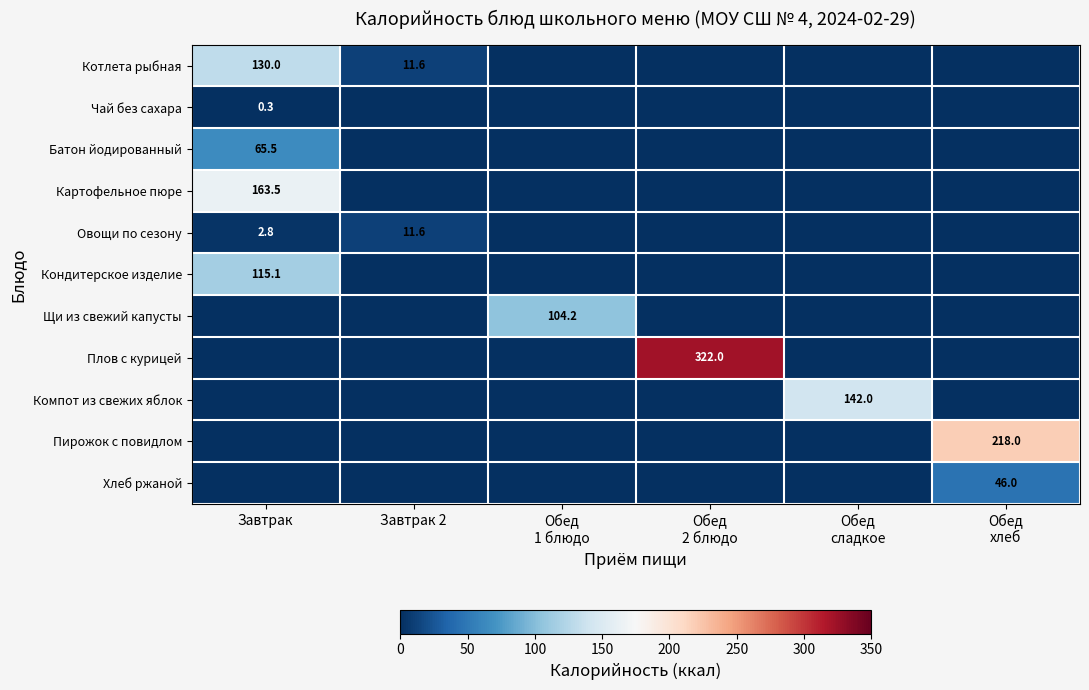

At how many categories does at least one series exceed 60?

5